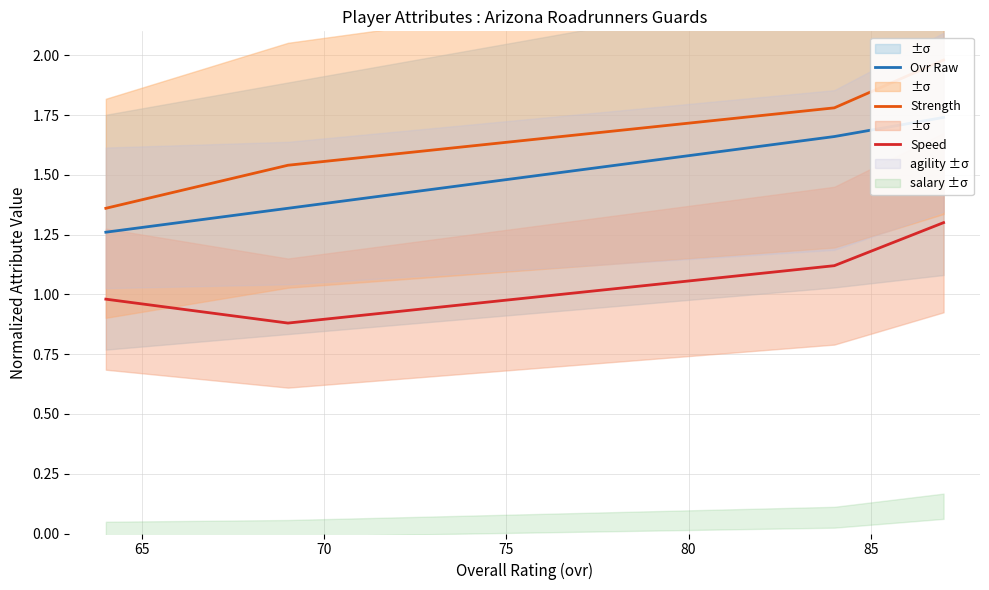

True or false: Speed has more than 0 interior local peaks.

False